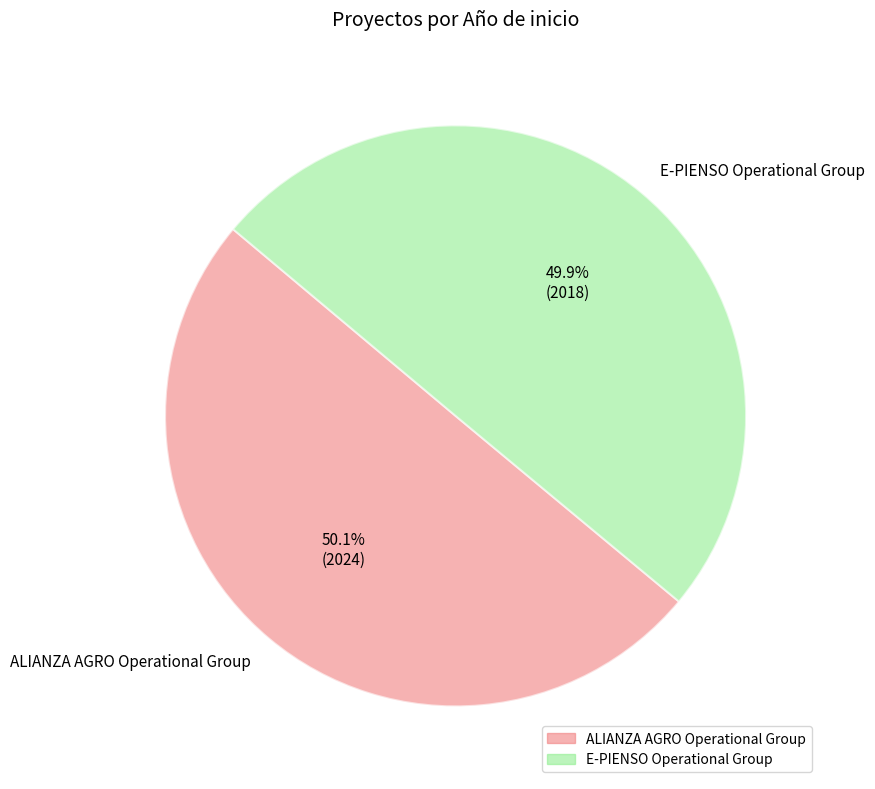

Do ALIANZA AGRO Operational Group and E-PIENSO Operational Group together represent more than half of the pie?

Yes